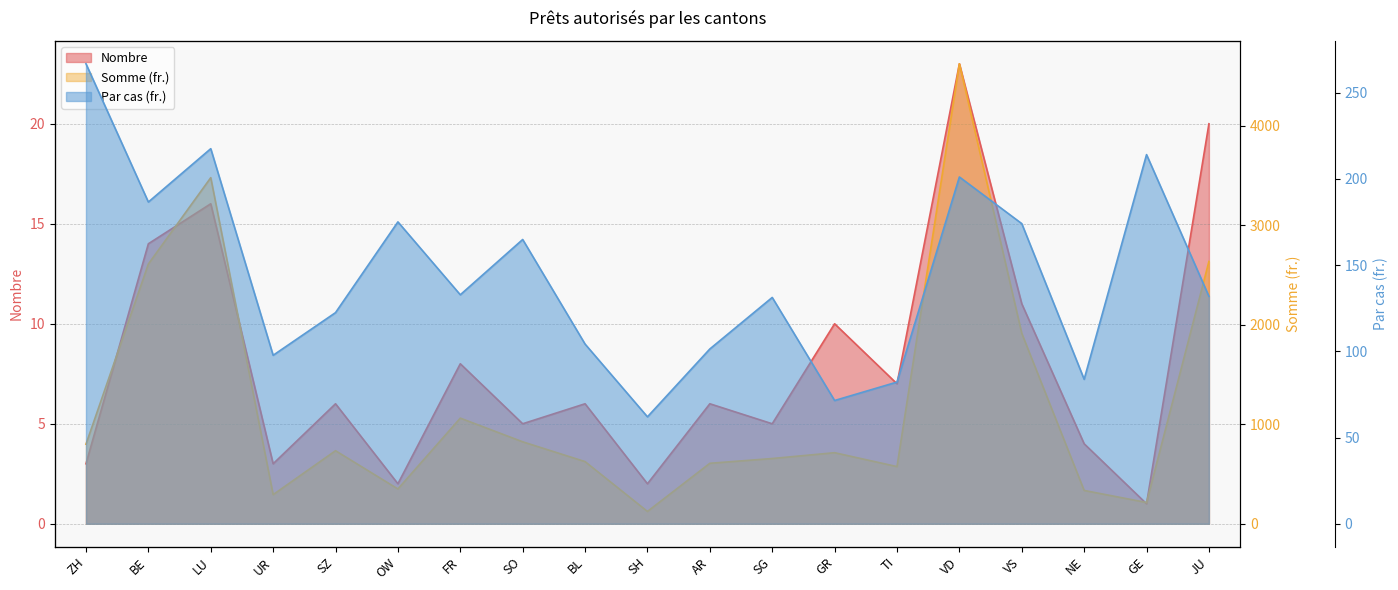

How many interior local valleys does the Par cas (fr.) series have?

6